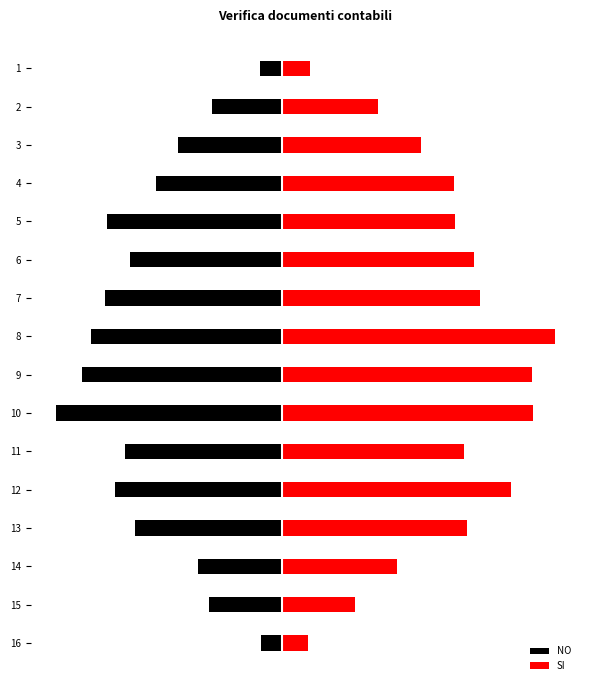

What is the minimum value shown in the chart?

-4.0